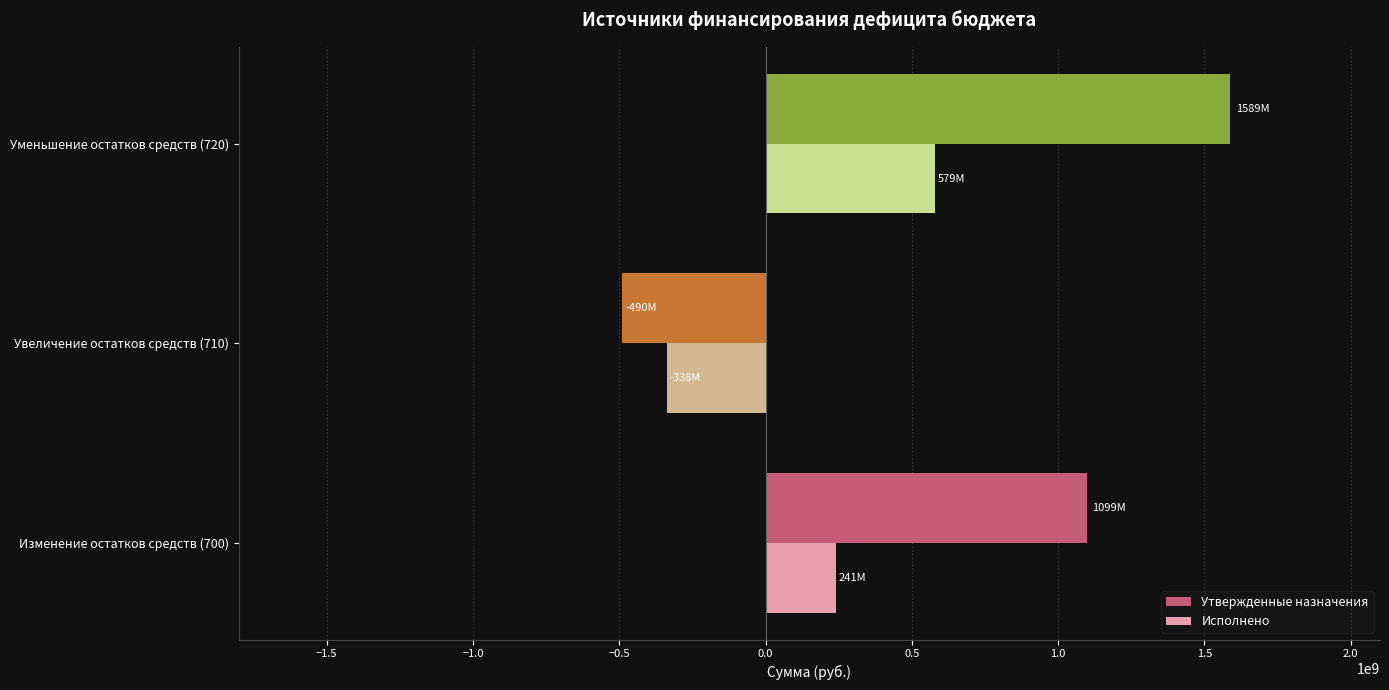

The value of Исполнено at Уменьшение остатков средств (720) is 855129502.8. True or false?

False